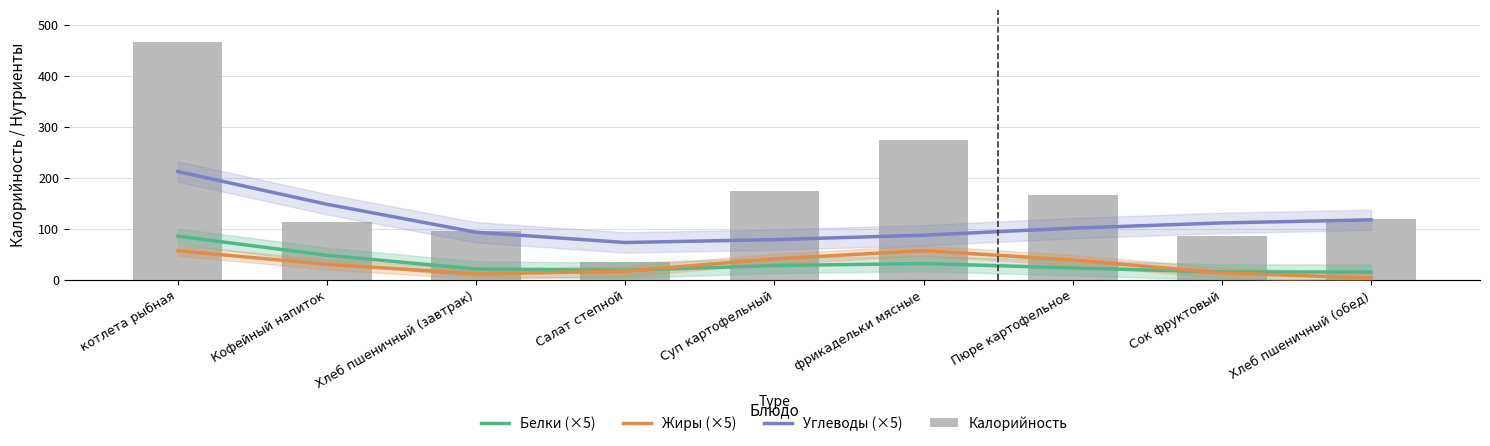

Are the bars grouped side by side (vs. stacked)?

Yes